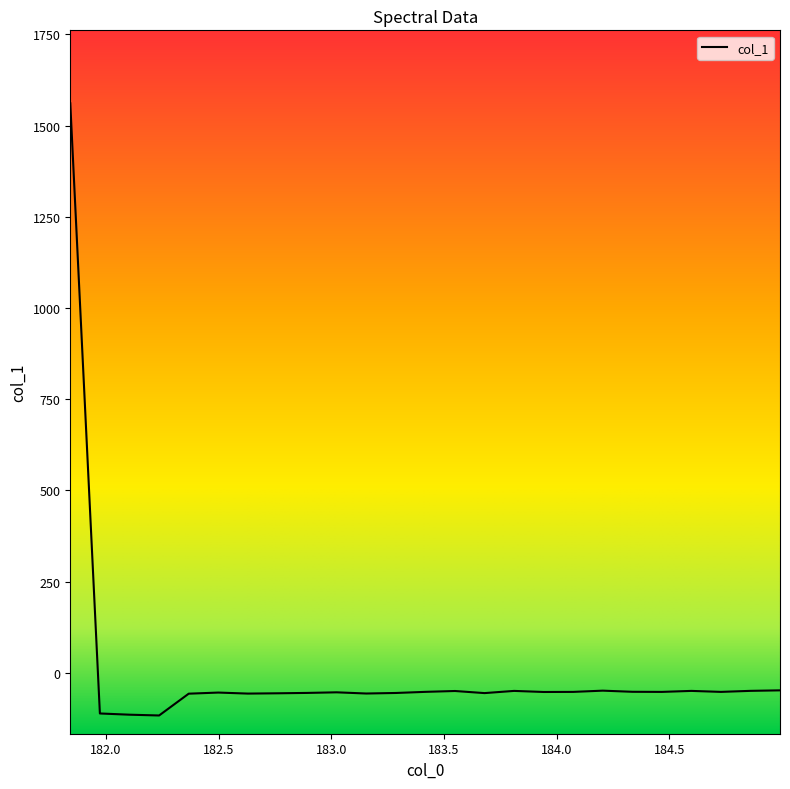

How many series are shown in this chart?

1